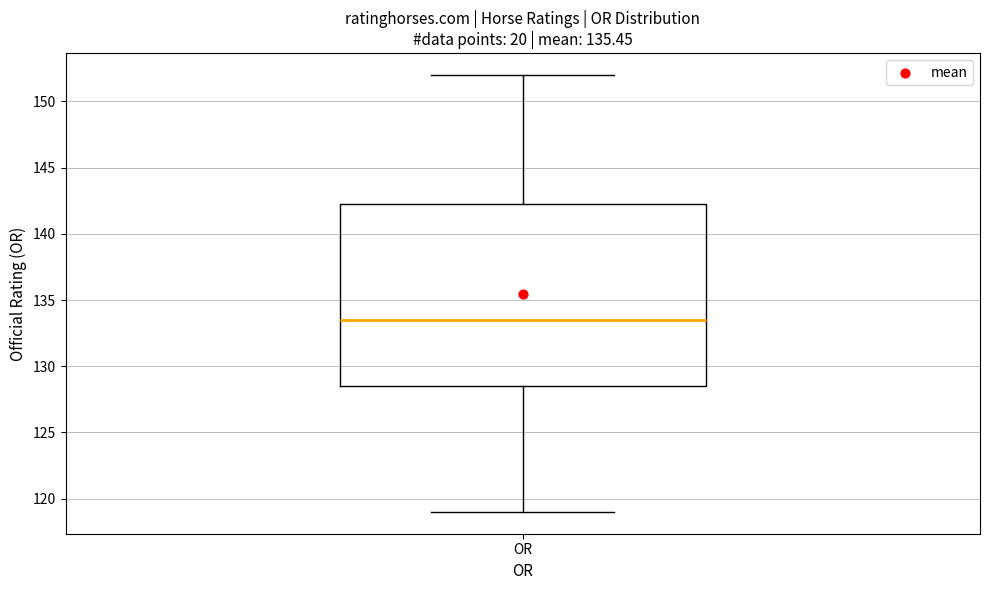

Transcribe this box plot: give where the median line is, the range the box spans, and where the two whiskers end, as read against the y-axis. The values are not printed on the chart, so give them approximately, as read against the axis.

median 133.5, box 128.5 to 142.5, whiskers 119.0 to 152.0